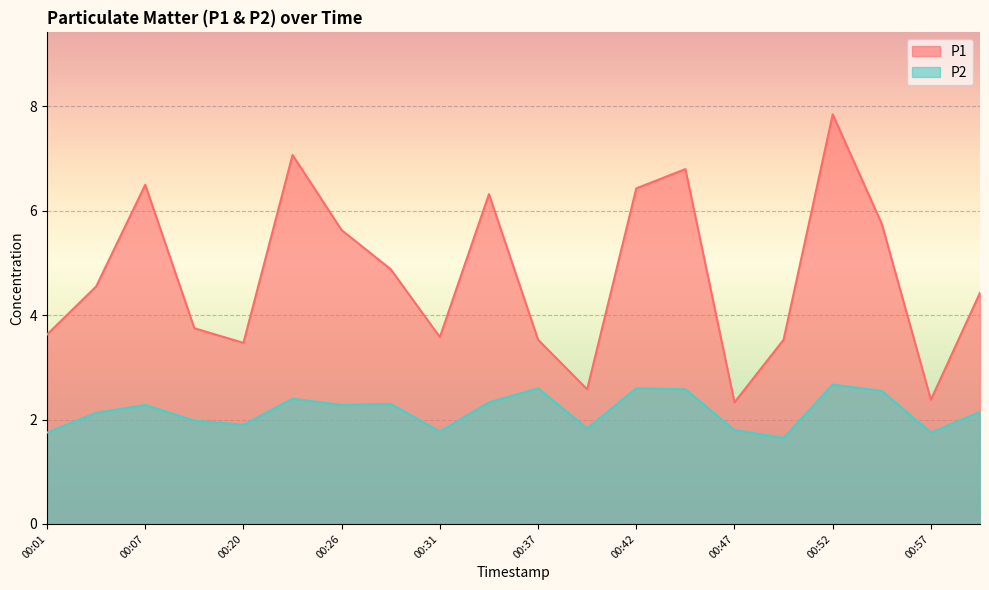

At which category does the chart reach its peak across all series?

00:52